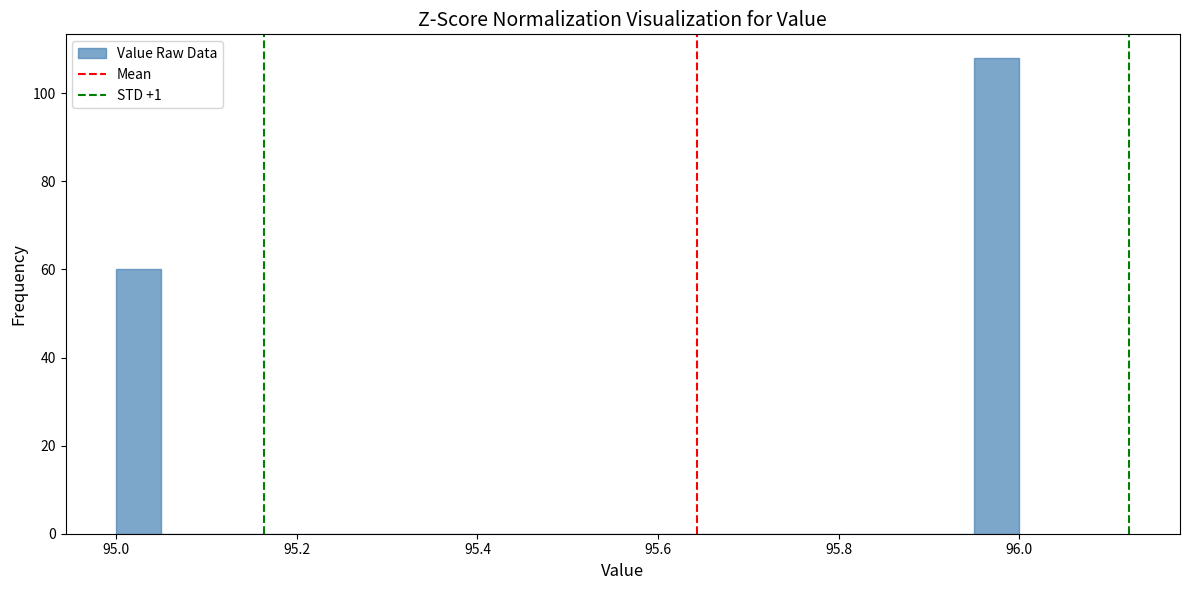

Read against the x-axis, roughly where is the centre of the tallest bar?

95.98